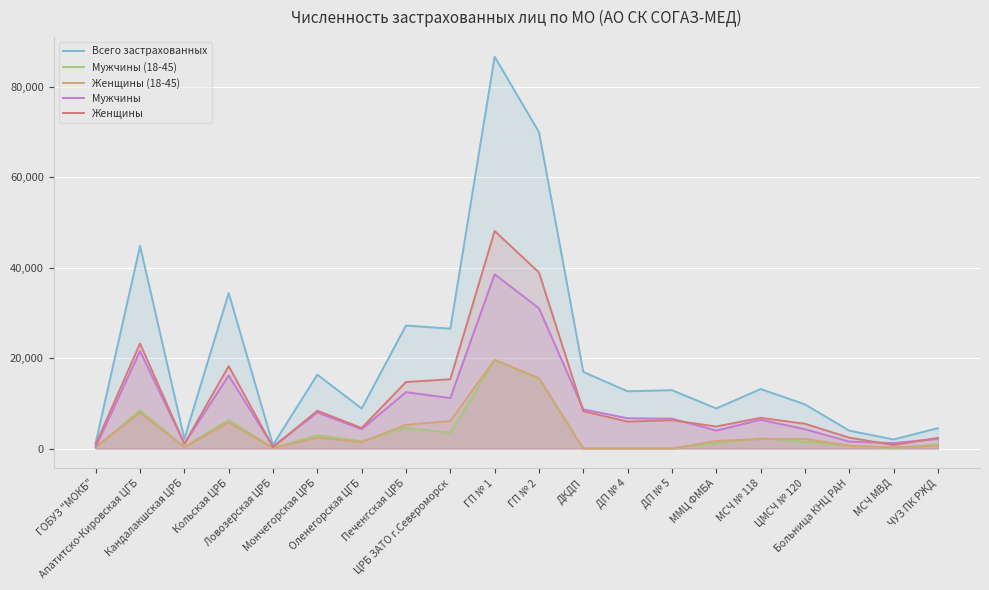

In Женщины, how many points are higher than both neighbors (excluding endpoints)?

6